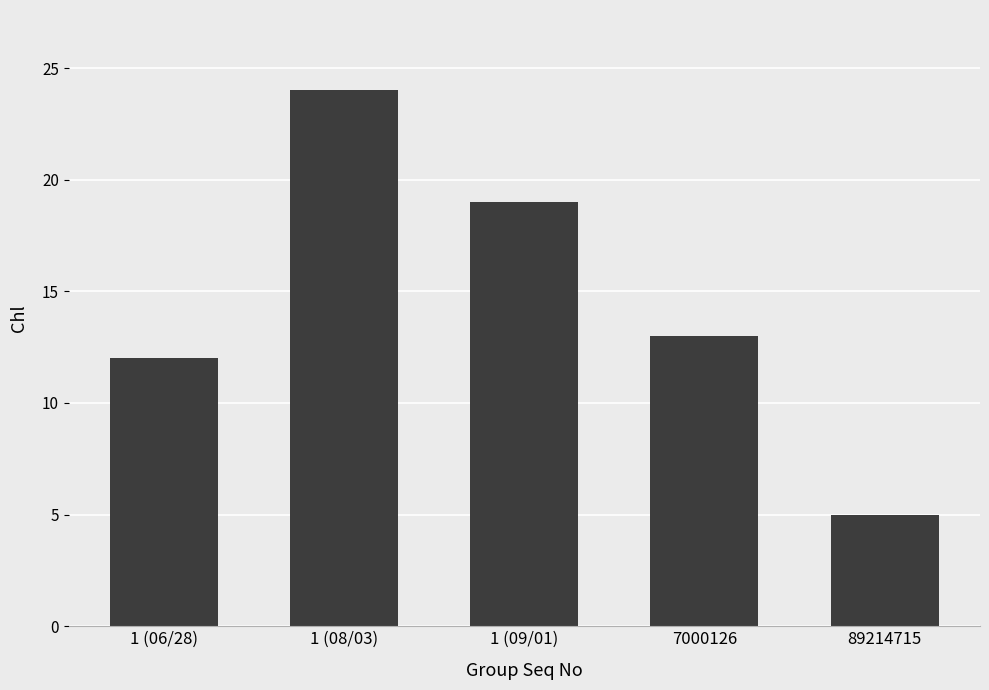

Reading left to right, what are all the values shown in this chart?

12	24	19	13	5